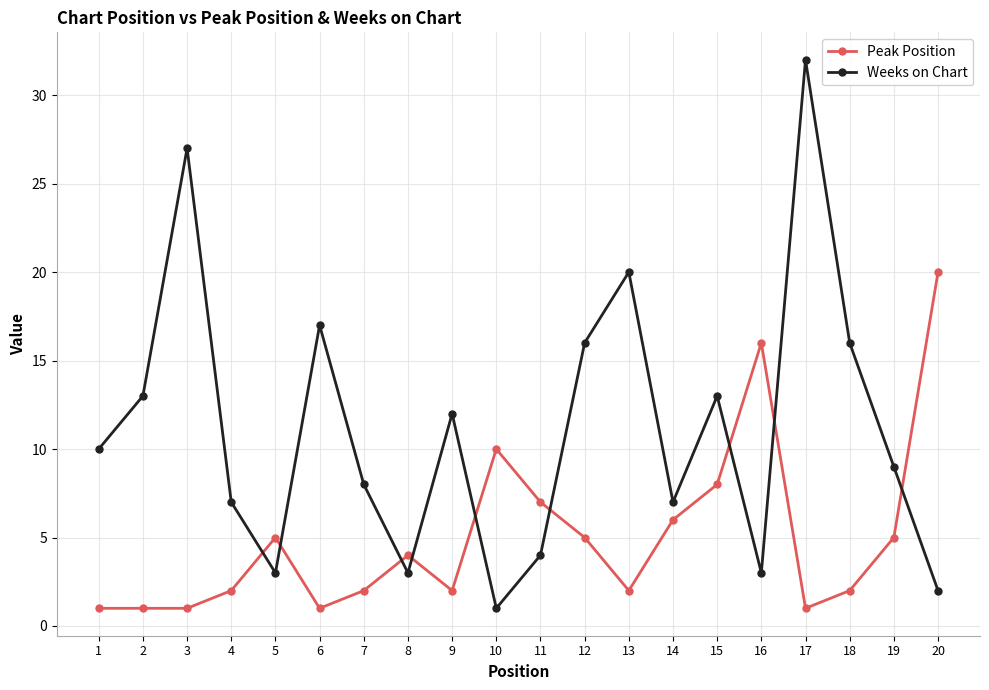

What is the value of the Weeks on Chart point at the 5th from the left?

3